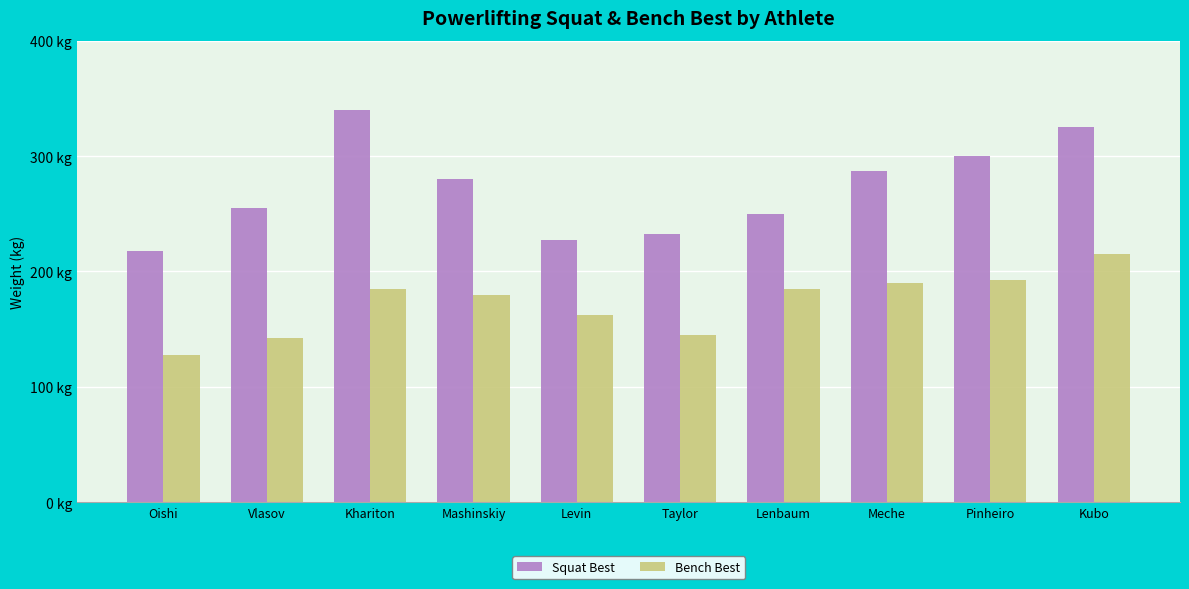

What is the difference between the second highest and second lowest values in the Squat Best series?

97.5